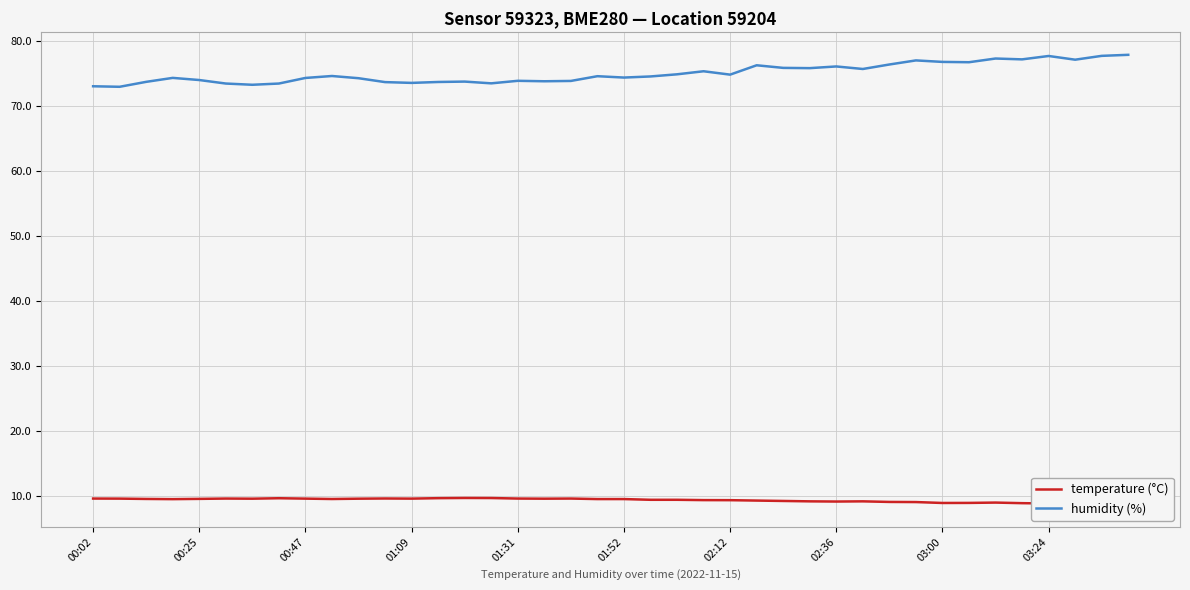

Is it true that humidity (%) equals 74.8 at 02:12?

True